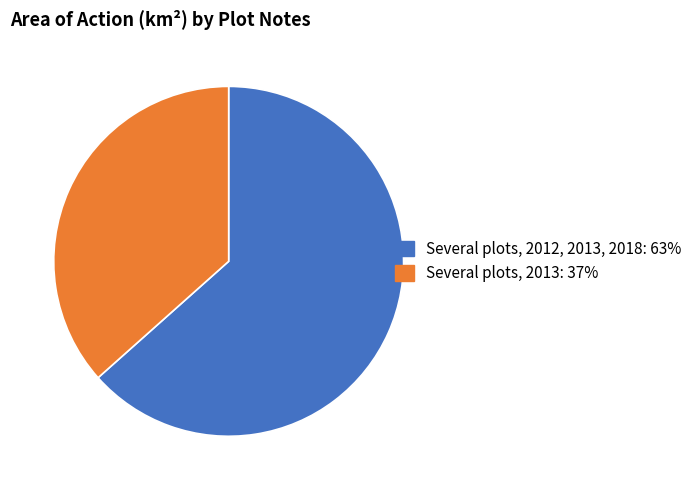

Is there a majority slice in this chart?

Yes